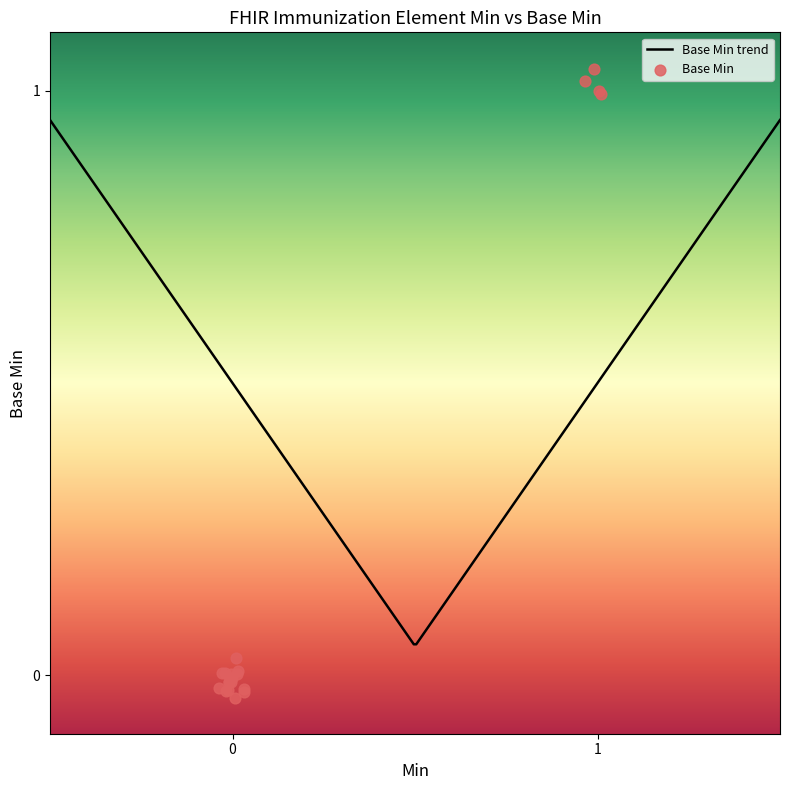

Between 0 and 1, which is larger?

1